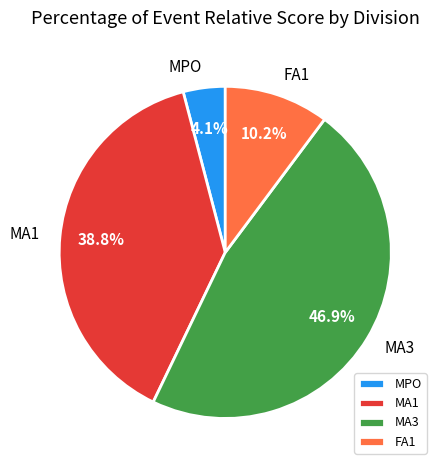

To the nearest percent, what is the difference between the largest and smallest slice percentages?

43%